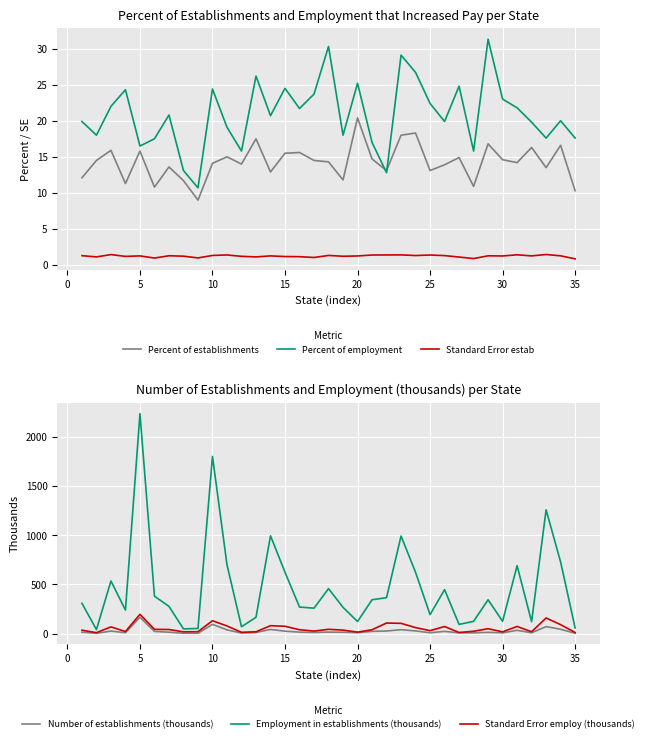

The Percent of employment series shows 24.4 at 10. True or false?

True